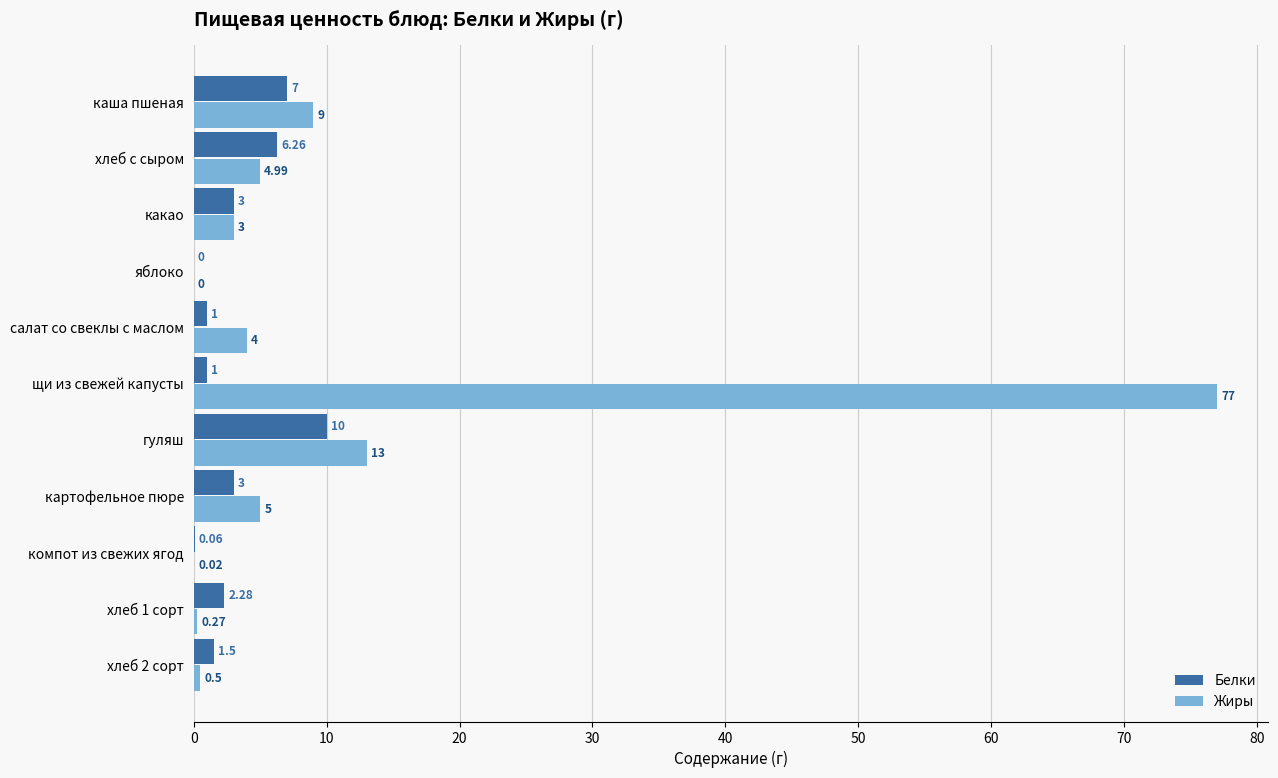

What is the sum of the Белки values at щи из свежей капусты and салат со свеклы с маслом?

2.0